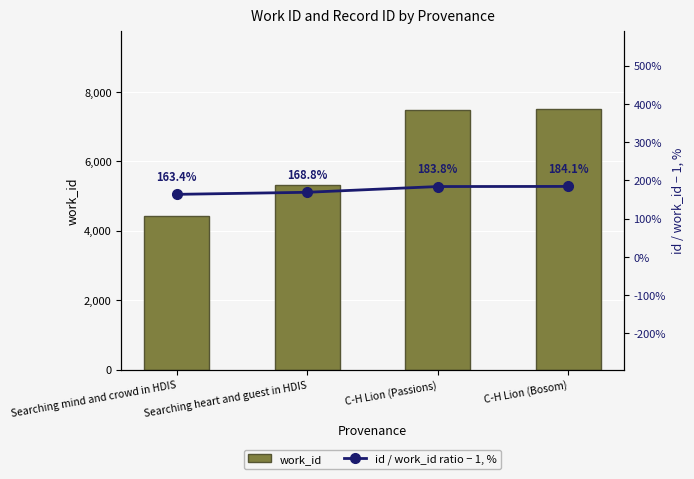

At which category is the sum across all series the highest?

C-H Lion (Bosom)